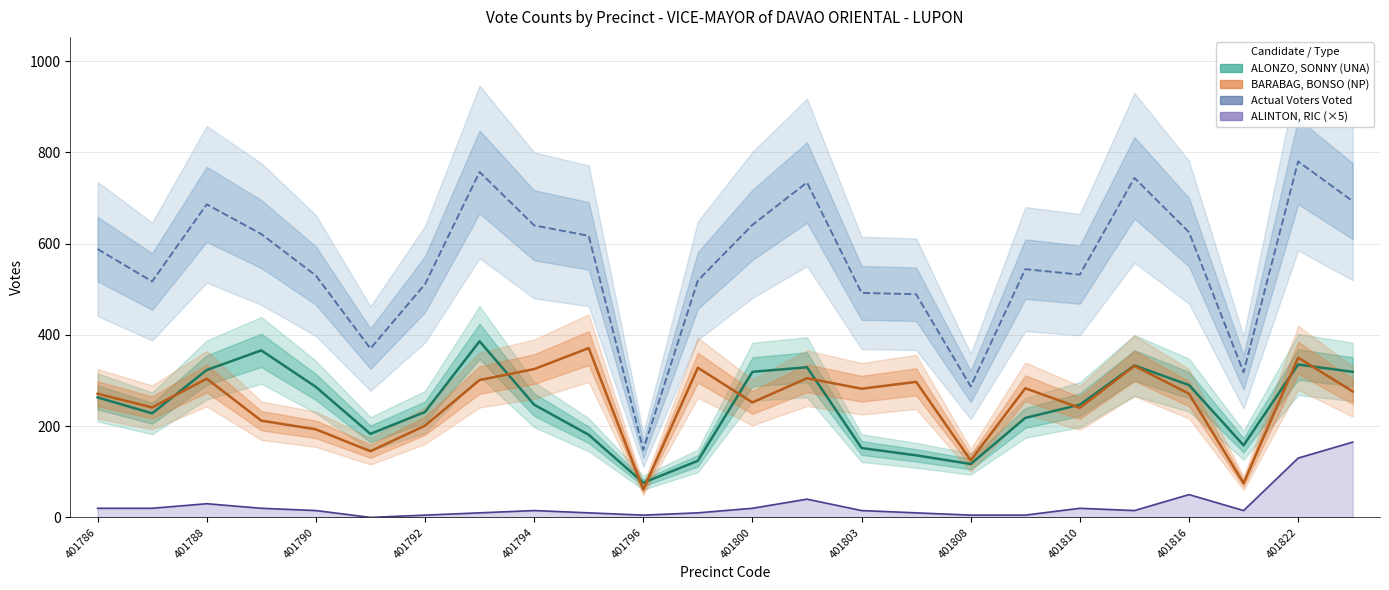

Count the number of data series in this chart.

4